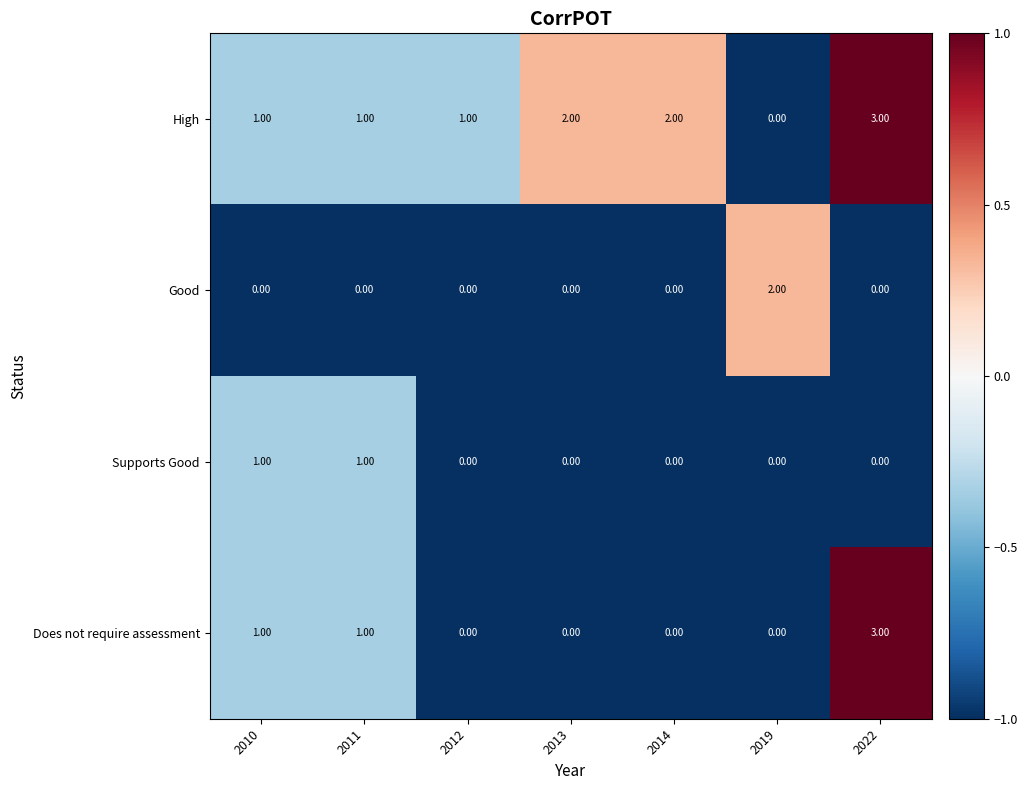

Between 2012 and 2013, which series saw the biggest shift?

High